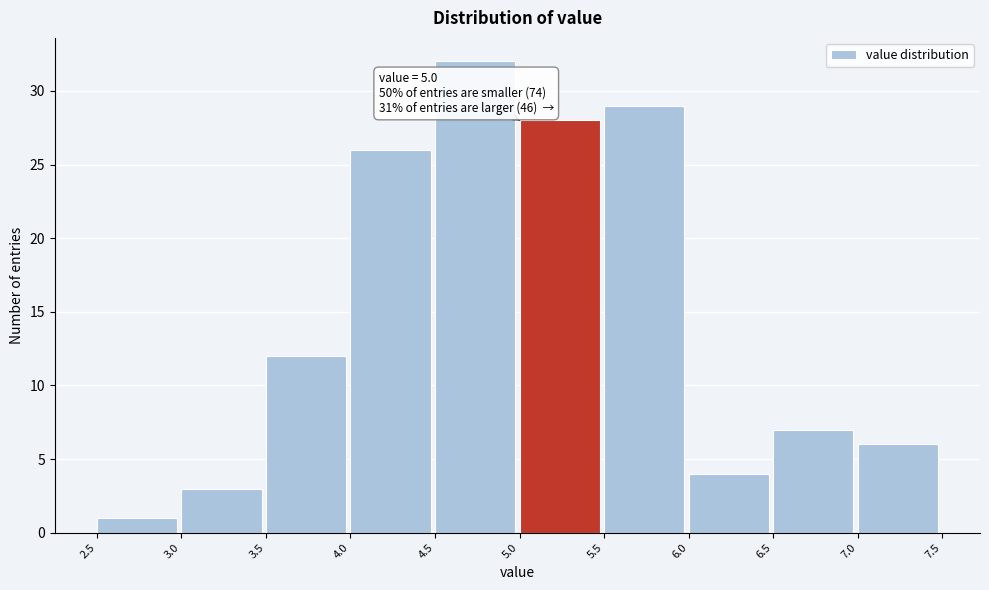

Over which range of the x-axis is the bar tallest?

4.5 to 5.0